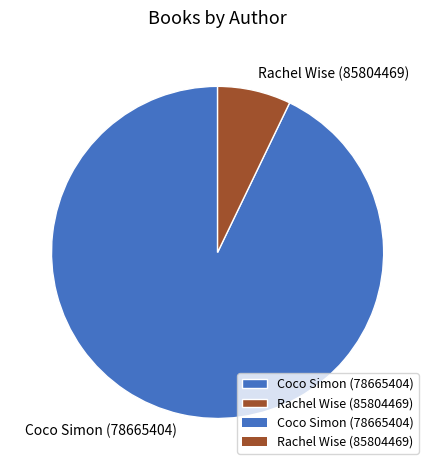

Which category has the smallest portion of the pie?

Rachel Wise